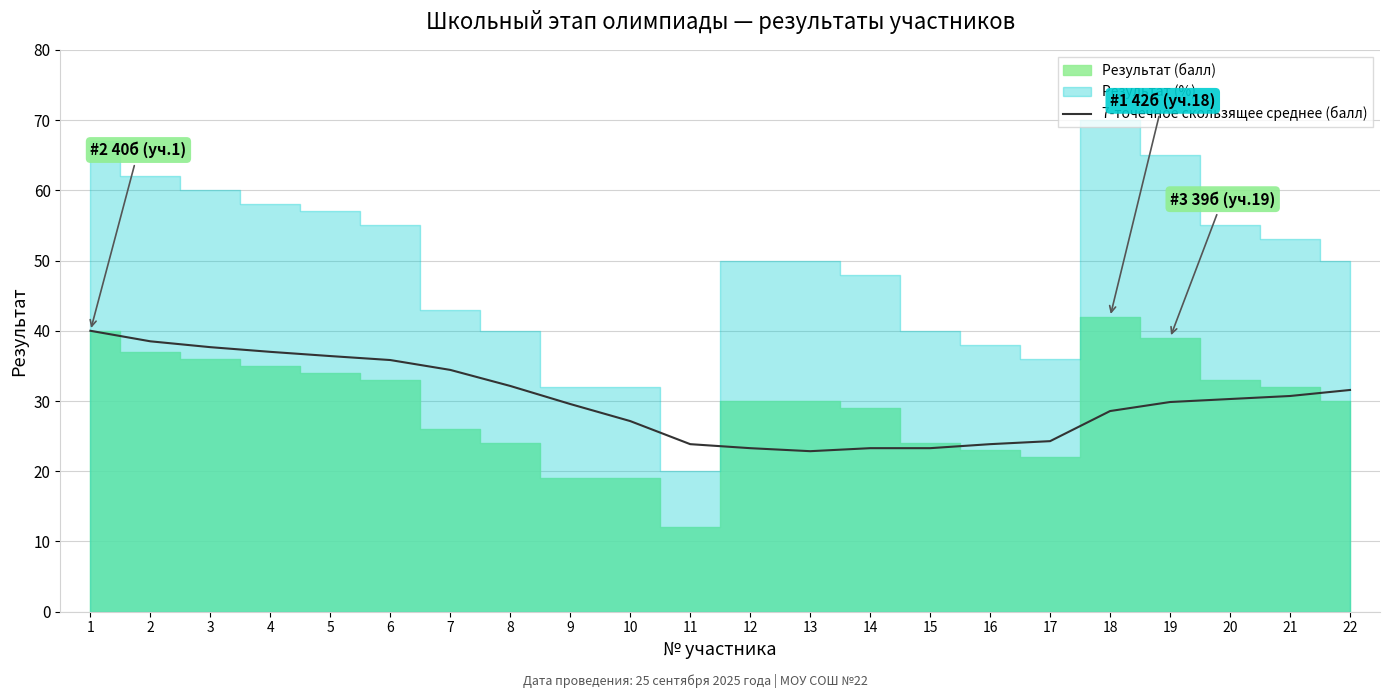

The value at 1 is 40.0. True or false?

True